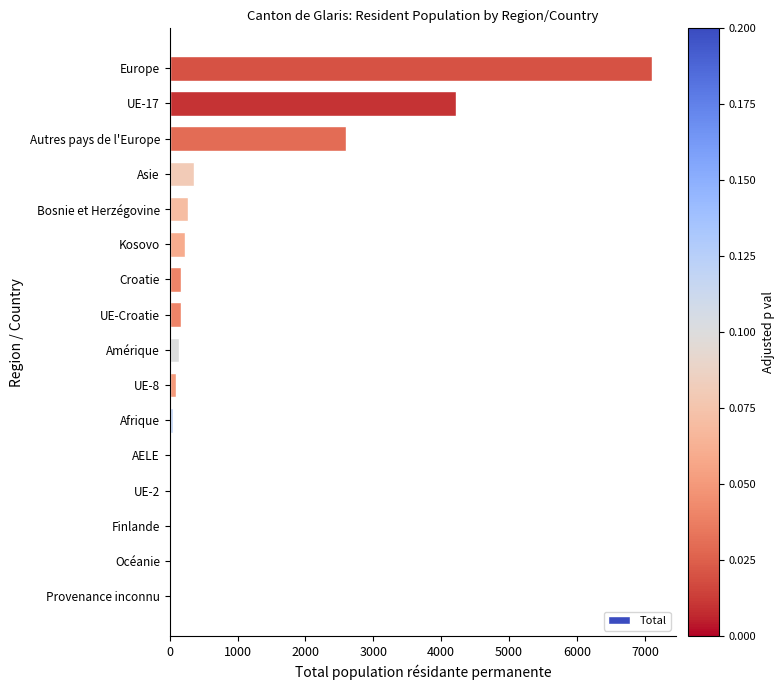

Where is the data nearest to the value 3553?

UE-17